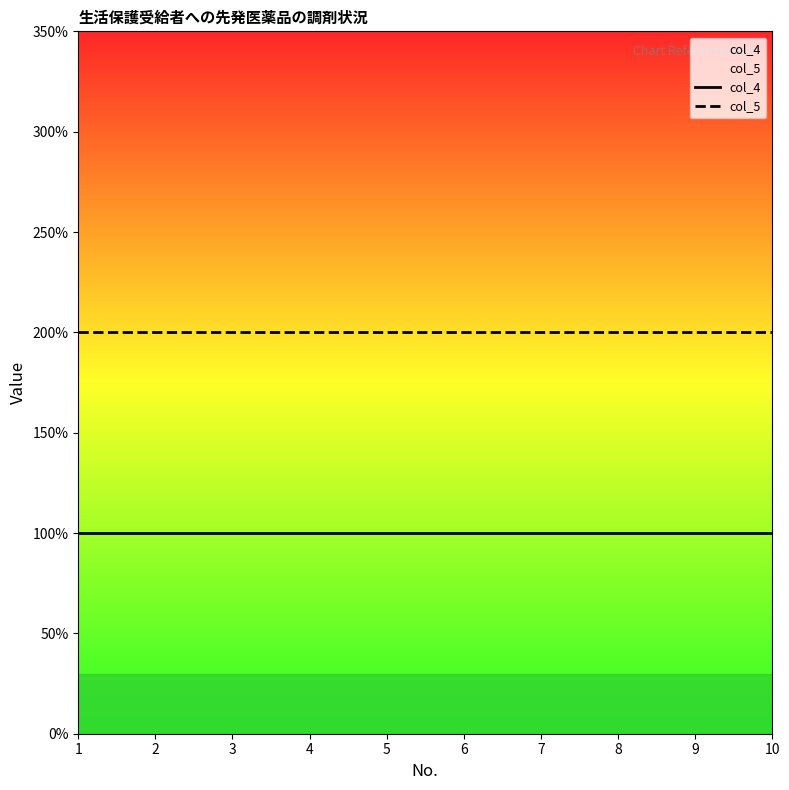

Which series has the widest spread of values?

col_4